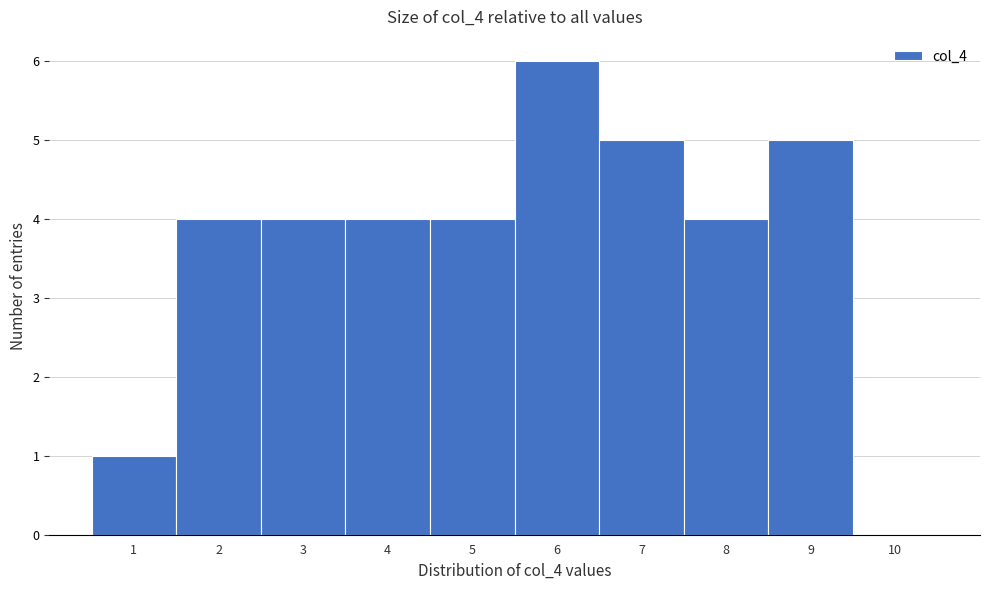

Reading right to left, extract all data points from this chart.

10=0	9=5	8=4	7=5	6=6	5=4	4=4	3=4	2=4	1=1